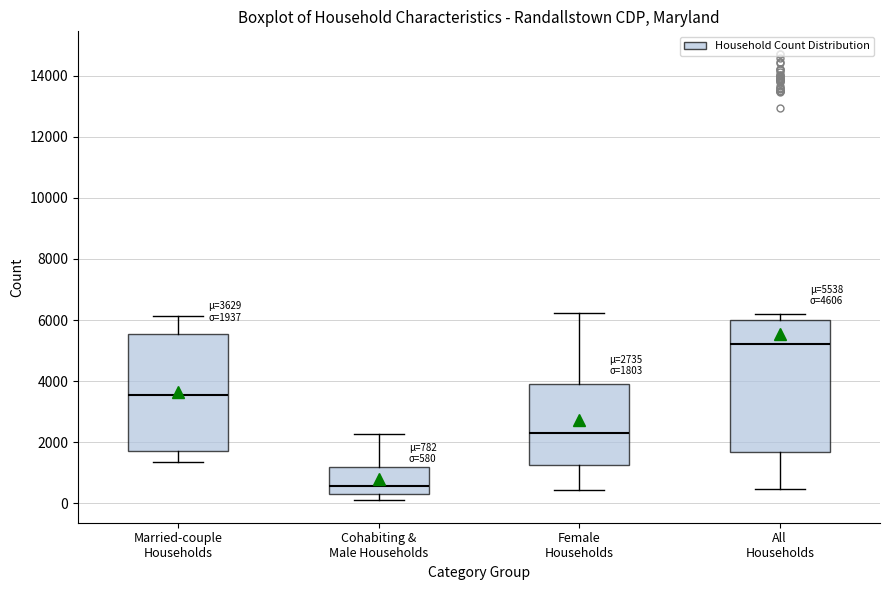

Comparing the boxes themselves (not the whiskers), which one is the tallest?

All Households